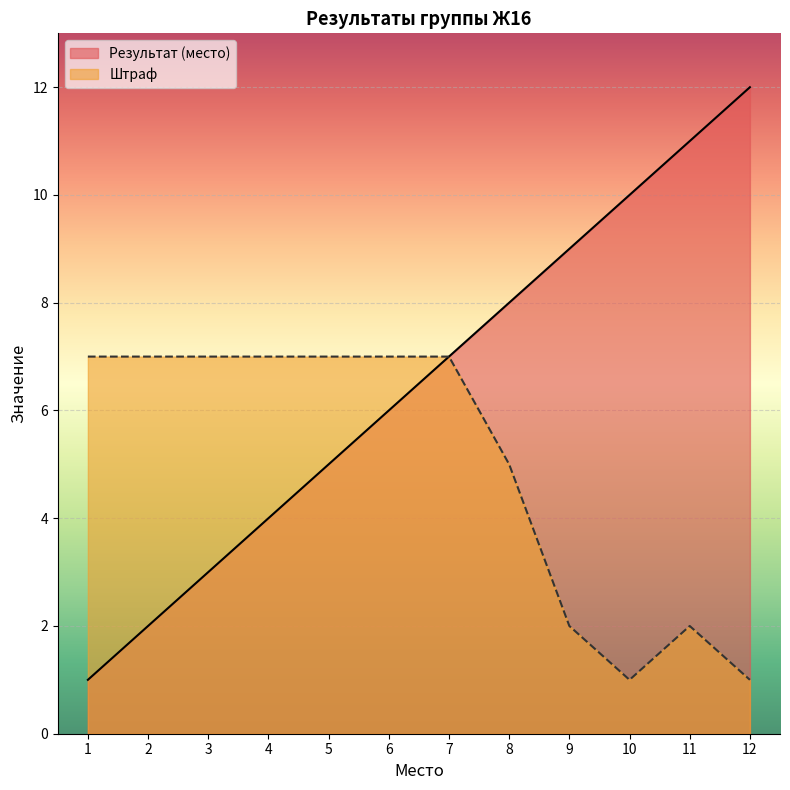

What is the difference between the Результат (place) values at 8 and 6?

2